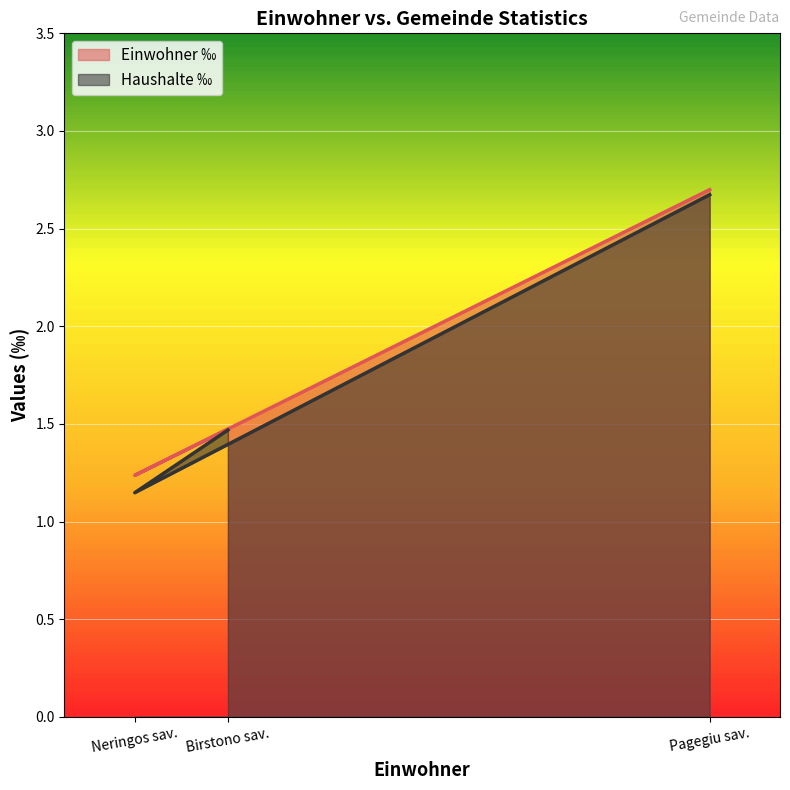

How many lines are shown in the chart?

2